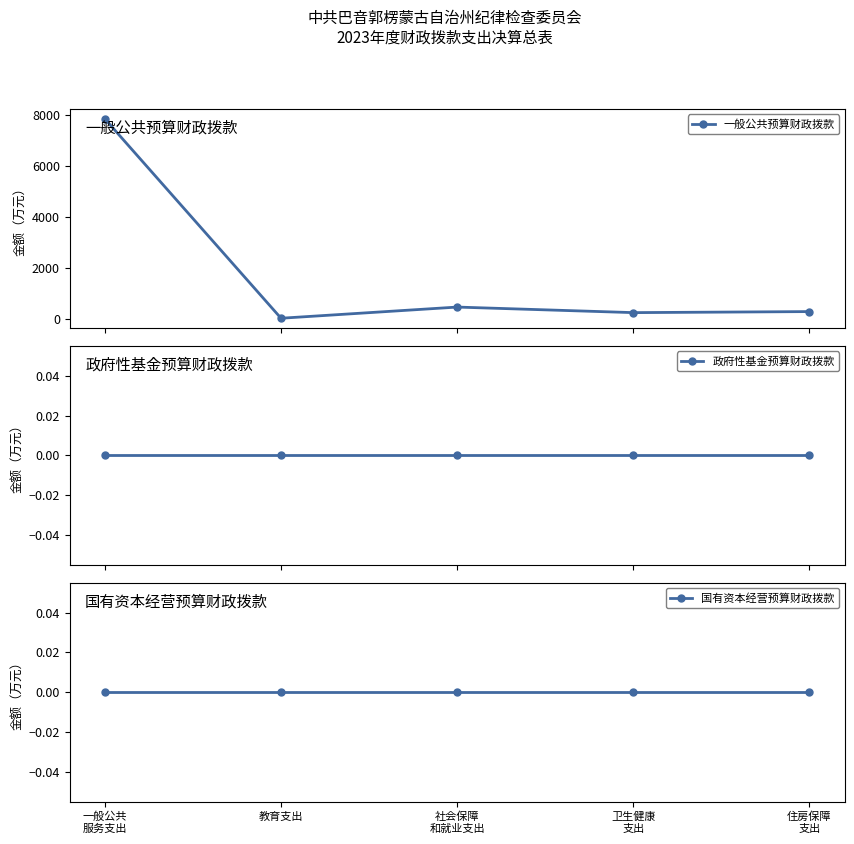

At which category is the sum across all series the highest?

一般公共
服务支出